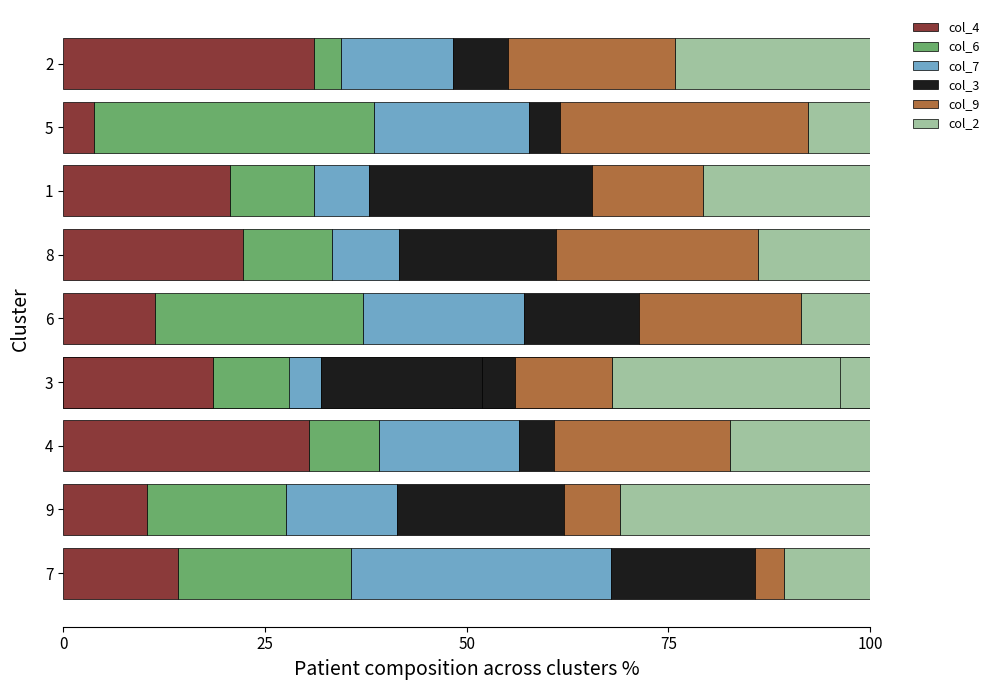

What is the spread (max minus min) of values at 9?

24.1